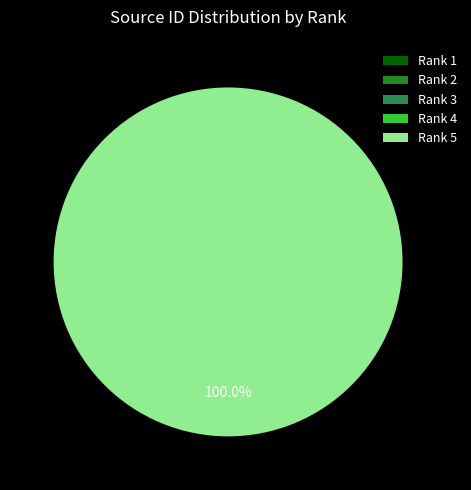

What is the largest slice in the pie chart?

Rank 5